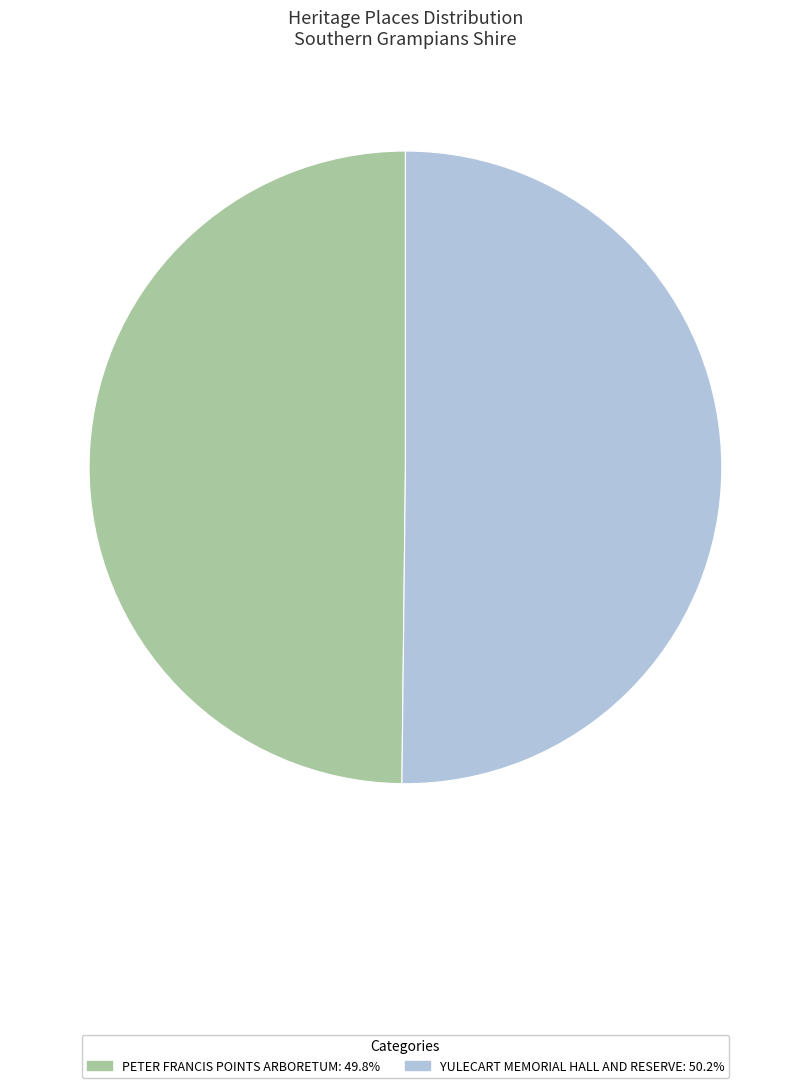

What is the ratio of the value at YULECART MEMORIAL HALL AND RESERVE to the value at PETER FRANCIS POINTS ARBORETUM?

1.0